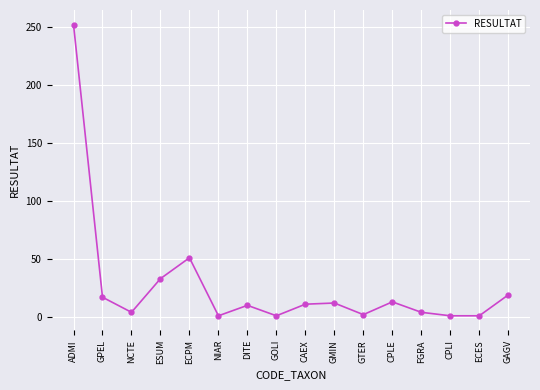

Is this an area chart (filled region under the line)?

No